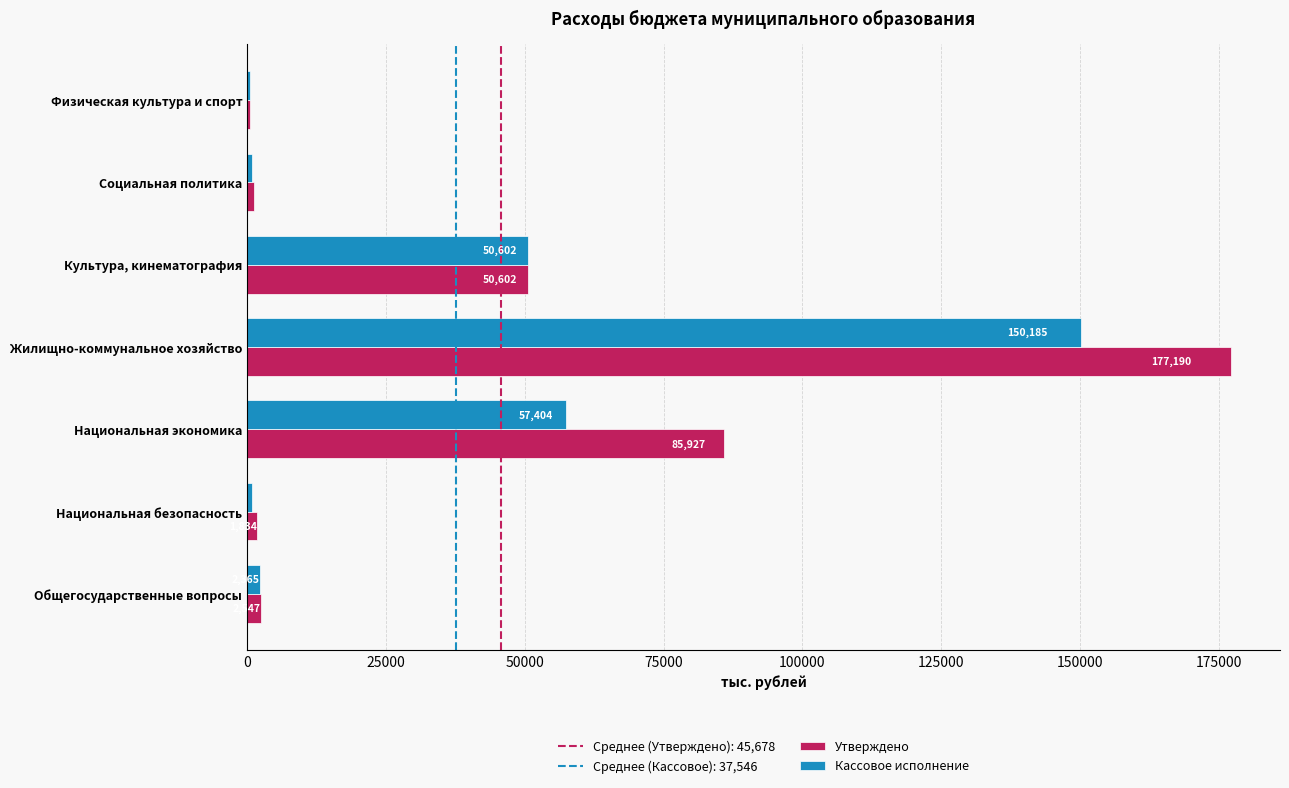

How many values in the Утверждено series exceed 2546?

4